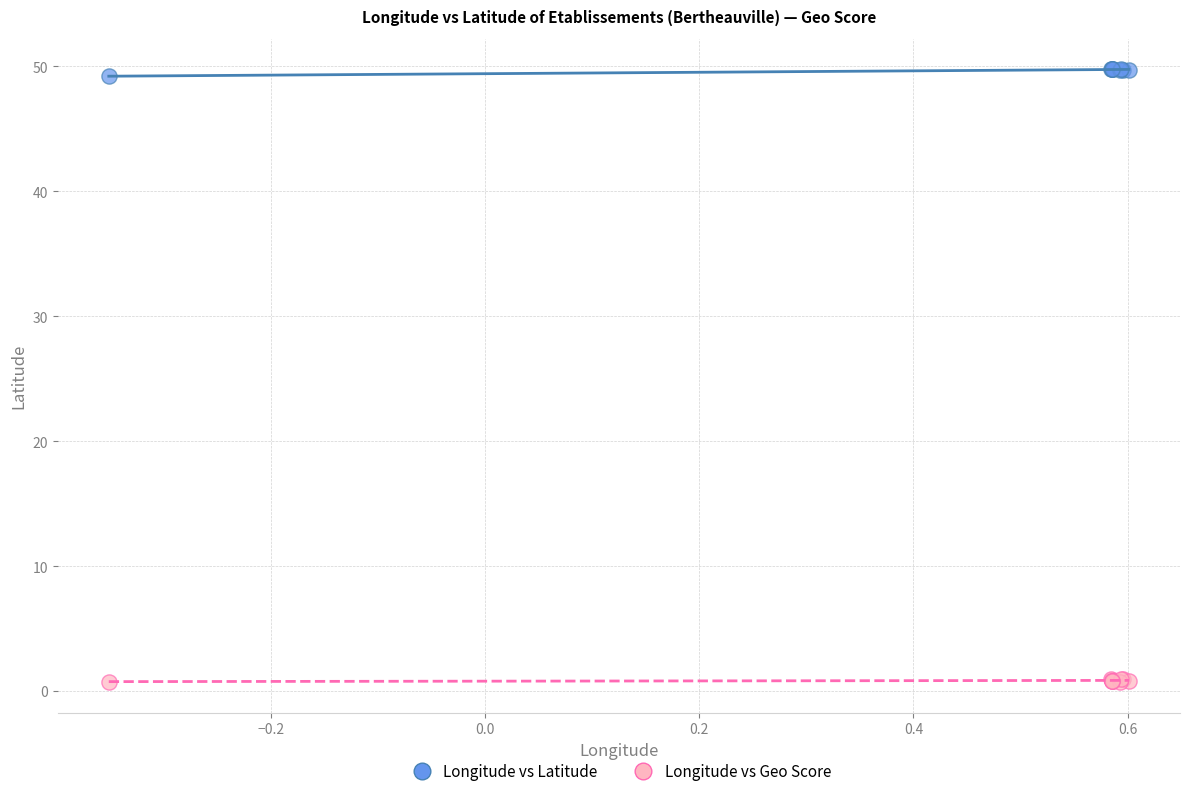

Which series reaches the maximum Y coordinate?

Longitude vs Latitude